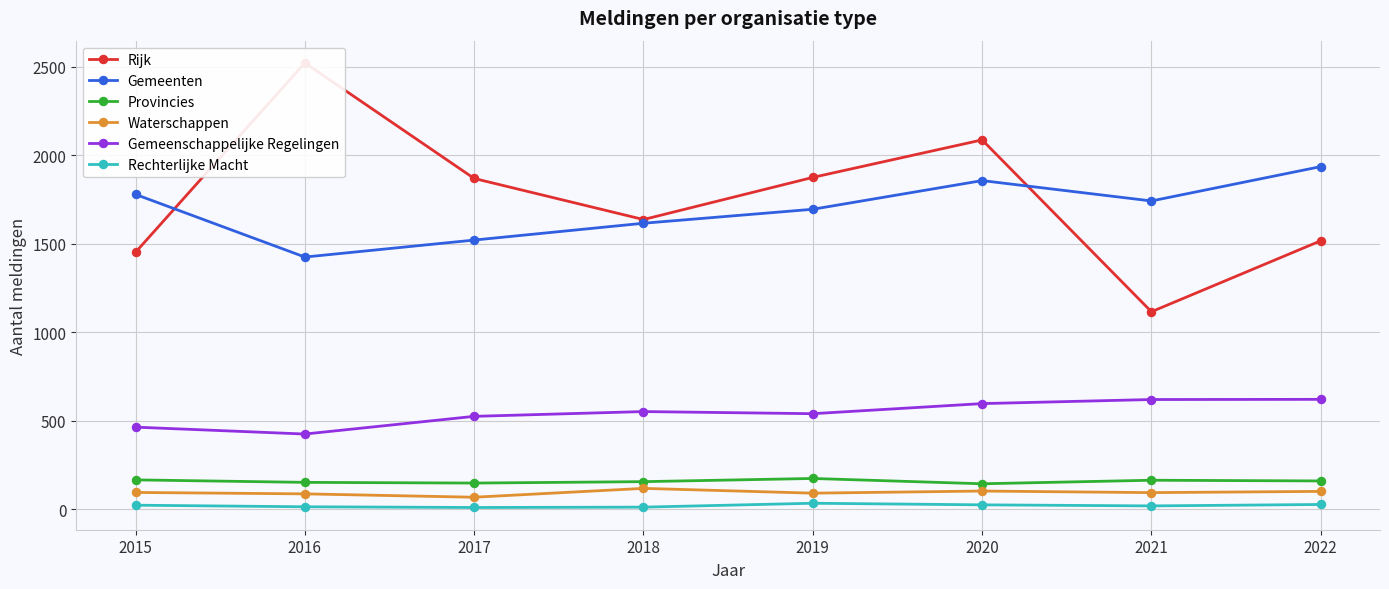

What is the difference between the maximum and second lowest values in the Rechterlijke Macht series?

22